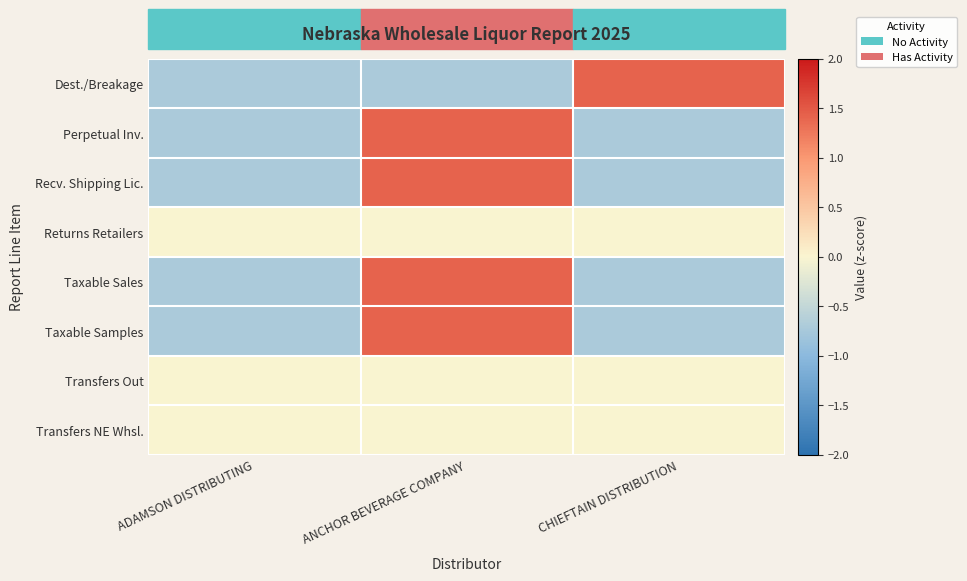

Reading left to right, extract all data points from this chart.

Dest./Breakage: ADAMSON DISTRIBUTING=-0.7	ANCHOR BEVERAGE COMPANY=-0.7	CHIEFTAIN DISTRIBUTION=1.4
Perpetual Inv.: ADAMSON DISTRIBUTING=-0.7	ANCHOR BEVERAGE COMPANY=1.4	CHIEFTAIN DISTRIBUTION=-0.7
Recv. Shipping Lic.: ADAMSON DISTRIBUTING=-0.7	ANCHOR BEVERAGE COMPANY=1.4	CHIEFTAIN DISTRIBUTION=-0.7
Returns Retailers: ADAMSON DISTRIBUTING=0.0	ANCHOR BEVERAGE COMPANY=0.0	CHIEFTAIN DISTRIBUTION=0.0
Taxable Sales: ADAMSON DISTRIBUTING=-0.7	ANCHOR BEVERAGE COMPANY=1.4	CHIEFTAIN DISTRIBUTION=-0.7
Taxable Samples: ADAMSON DISTRIBUTING=-0.7	ANCHOR BEVERAGE COMPANY=1.4	CHIEFTAIN DISTRIBUTION=-0.7
Transfers Out: ADAMSON DISTRIBUTING=0.0	ANCHOR BEVERAGE COMPANY=0.0	CHIEFTAIN DISTRIBUTION=0.0
Transfers NE Whsl.: ADAMSON DISTRIBUTING=0.0	ANCHOR BEVERAGE COMPANY=0.0	CHIEFTAIN DISTRIBUTION=0.0